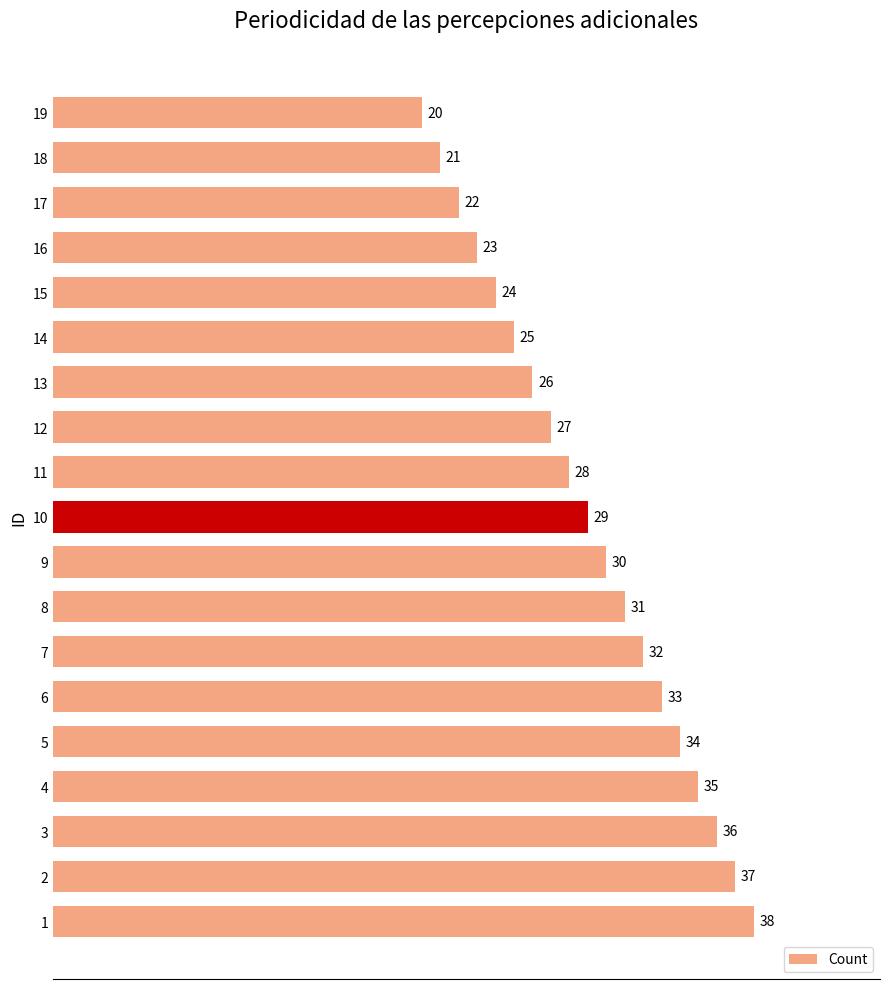

What is the difference between the second highest and second lowest values?

16